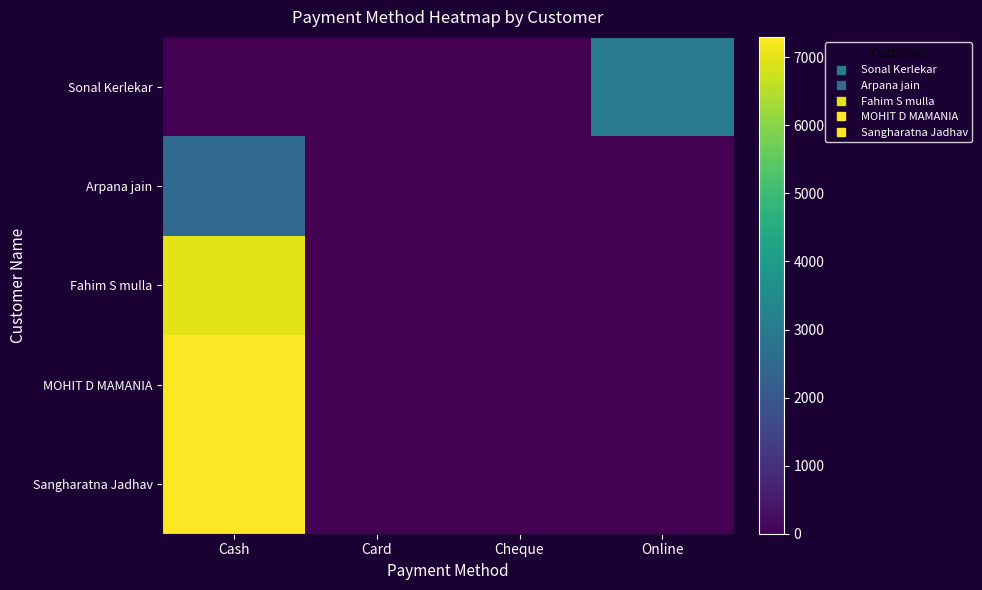

Between Cash and Online, which series saw the biggest shift?

MOHIT D MAMANIA